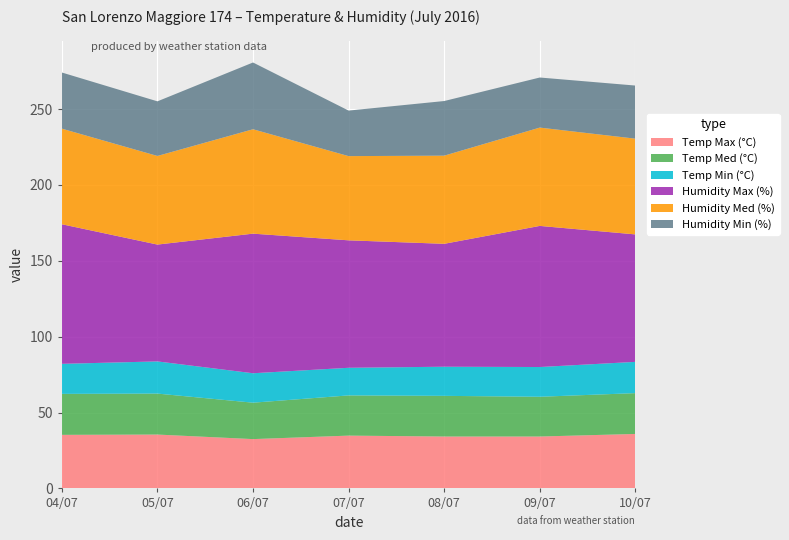

Reading left to right, extract all data points from this chart.

Temp Max (°C): 04/07=35.3	05/07=35.5	06/07=32.5	07/07=34.8	08/07=34.2	09/07=34.2	10/07=35.9
Temp Med (°C): 04/07=27.0	05/07=27.0	06/07=24.0	07/07=26.5	08/07=26.8	09/07=26.2	10/07=26.9
Temp Min (°C): 04/07=19.8	05/07=21.2	06/07=19.4	07/07=18.2	08/07=19.2	09/07=19.6	10/07=20.6
Humidity Max (%): 04/07=92.0	05/07=77.0	06/07=92.0	07/07=84.0	08/07=81.0	09/07=93.0	10/07=84.0
Humidity Med (%): 04/07=63.0	05/07=58.4	06/07=68.8	07/07=55.5	08/07=58.1	09/07=64.8	10/07=63.1
Humidity Min (%): 04/07=37.0	05/07=36.0	06/07=44.0	07/07=30.0	08/07=36.0	09/07=33.0	10/07=35.0